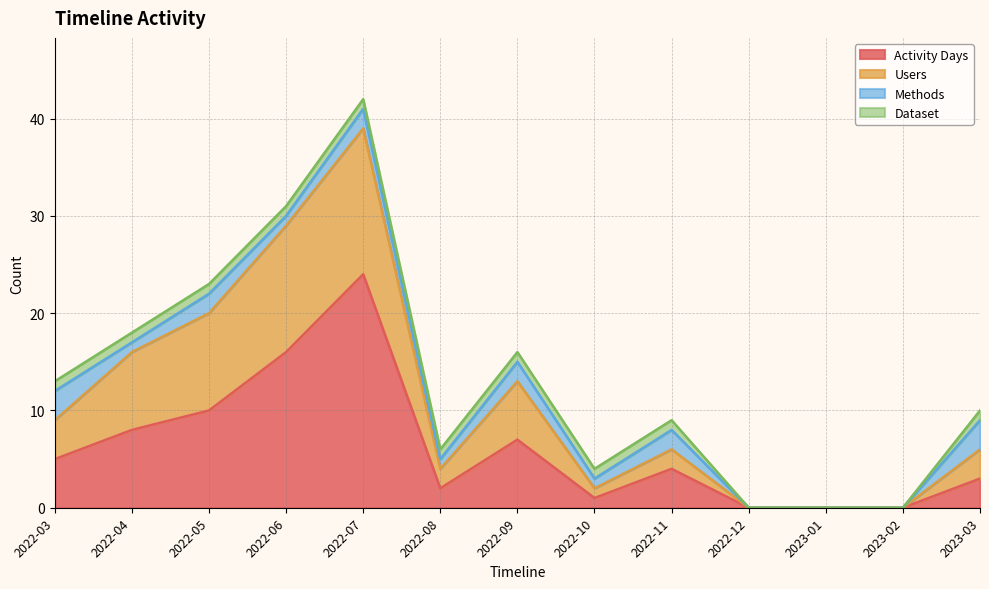

At which category is the sum across all series the highest?

2022-07